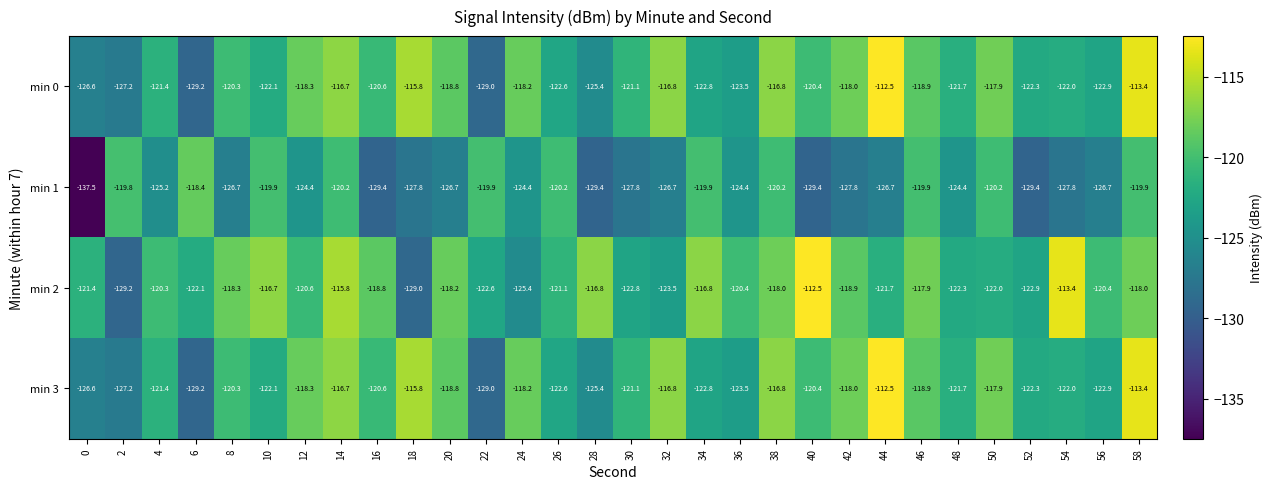

How many series are shown in this chart?

4